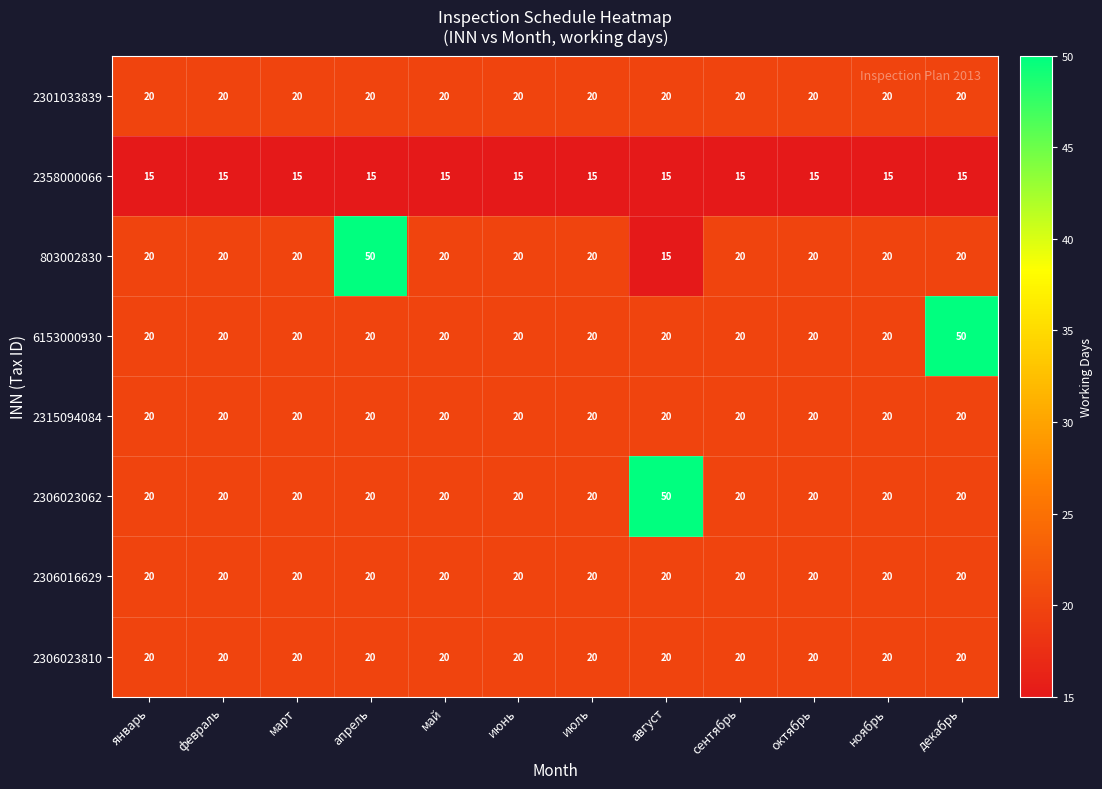

Is it true that 2315094084 equals 20 at июнь?

True